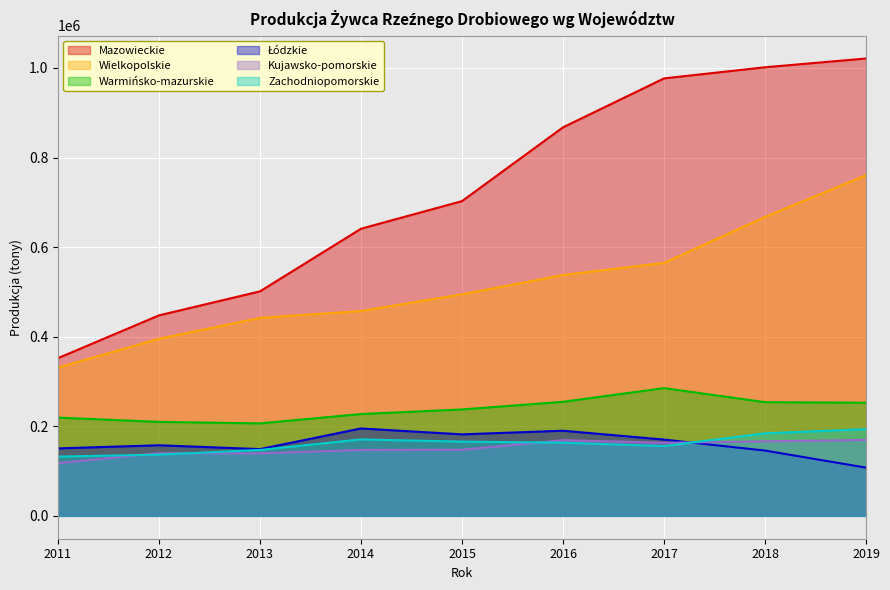

Count the number of data series in this chart.

6